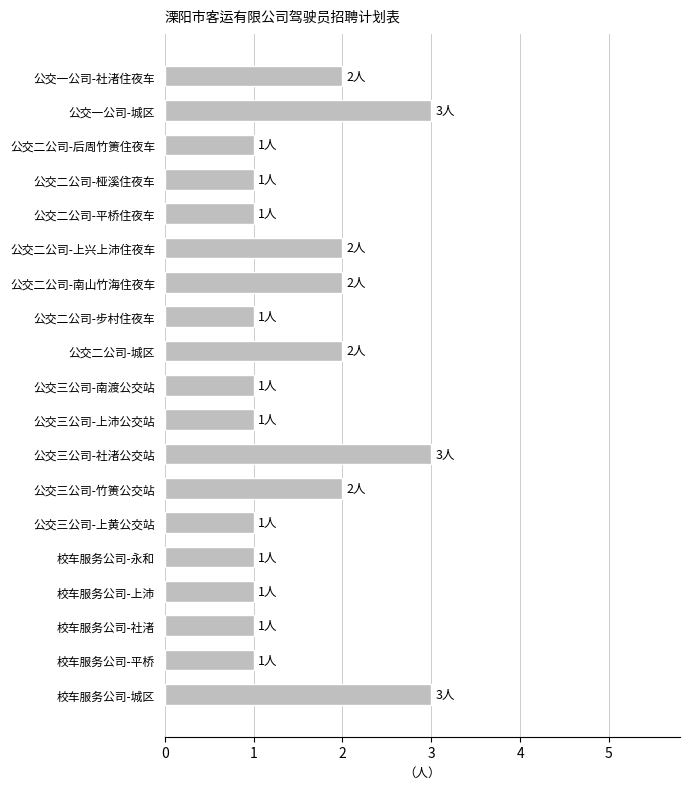

What is the sum of all values?

30